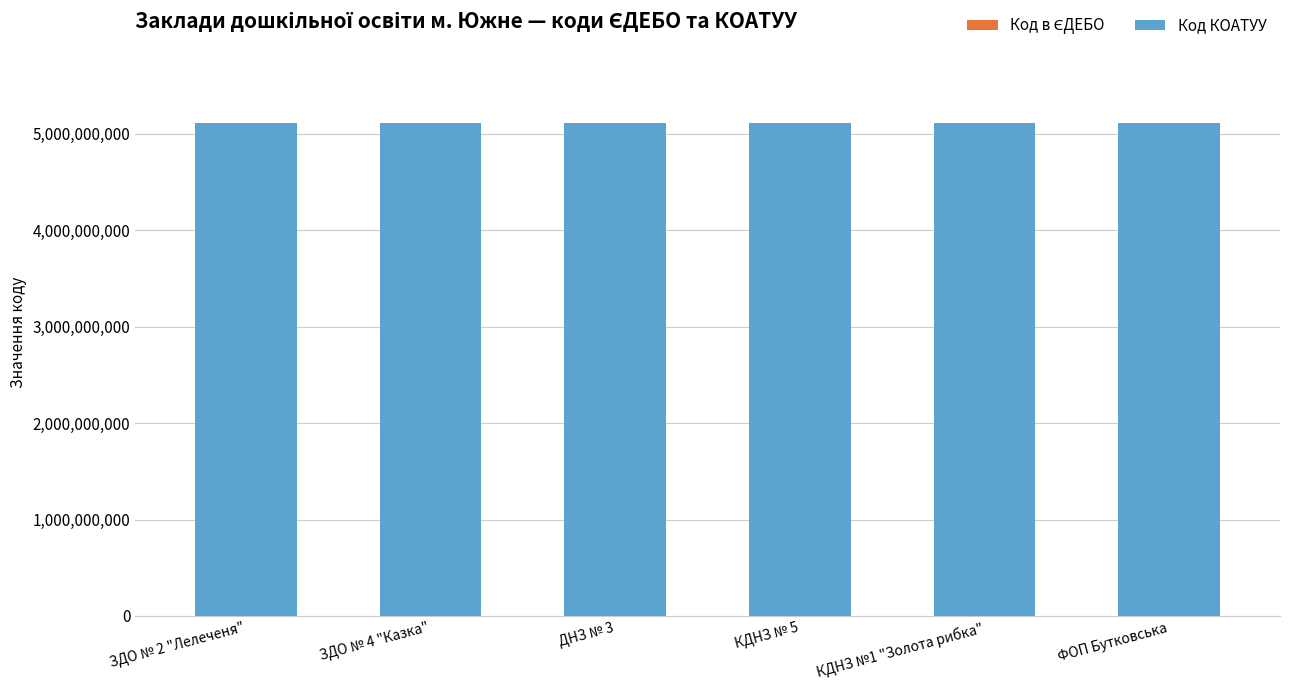

Which category has the highest value in the Код в ЄДЕБО series?

ФОП Бутковська